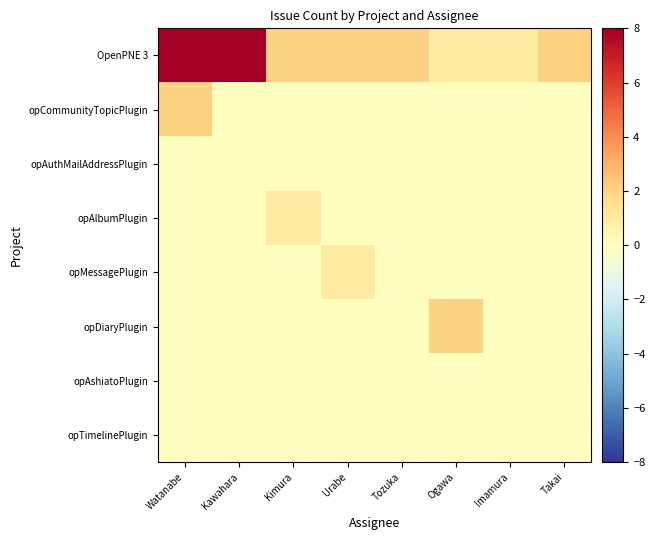

Which series has the widest spread of values?

OpenPNE 3